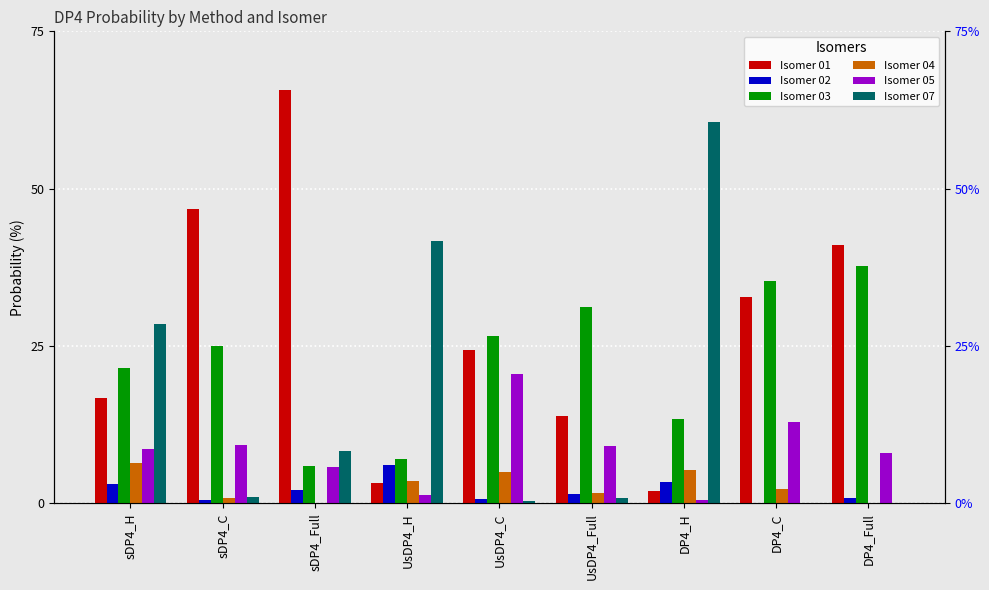

List the labels in order of Isomer 05 value, largest first.

UsDP4_C, DP4_C, sDP4_C, UsDP4_Full, sDP4_H, DP4_Full, sDP4_Full, UsDP4_H, DP4_H